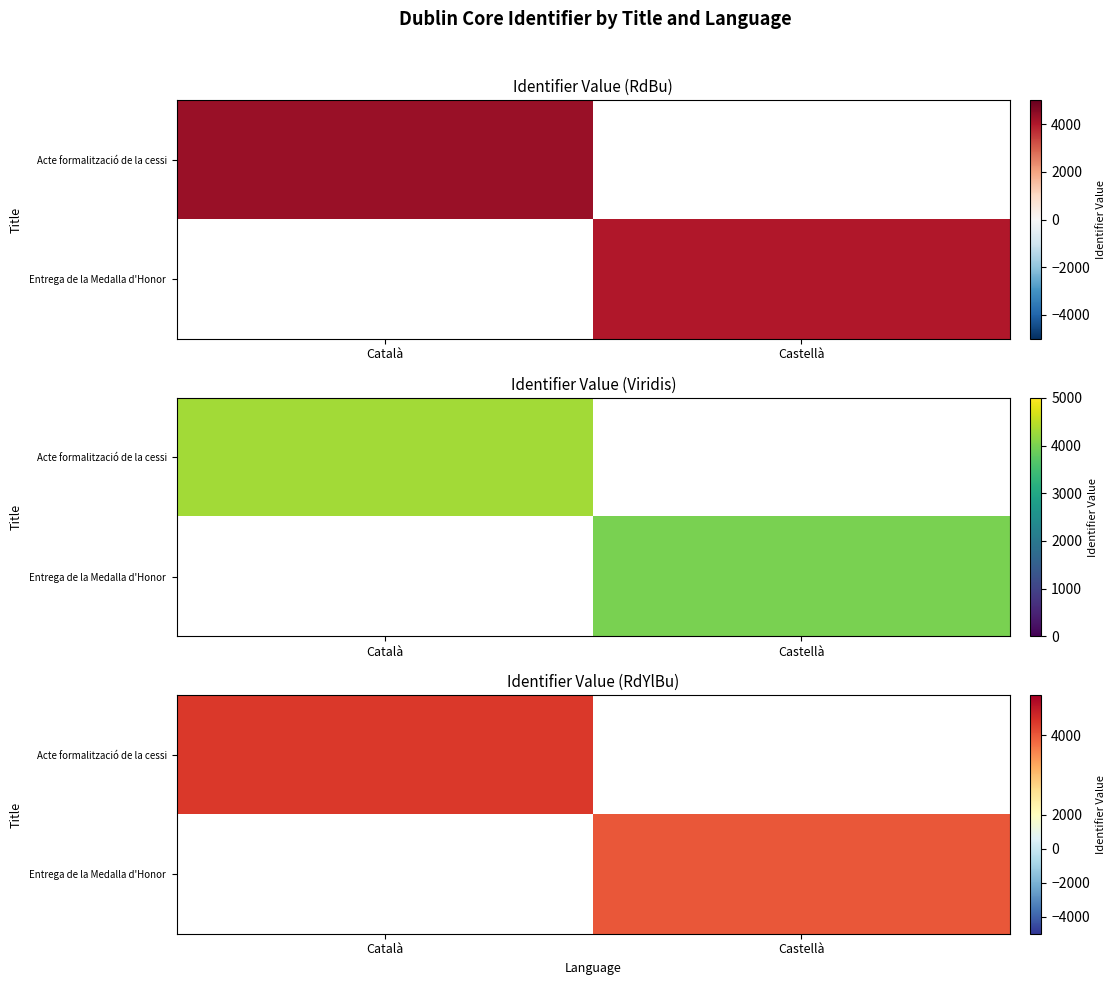

Where is Acte formalització de la cessi nearest to the value 4307?

Català